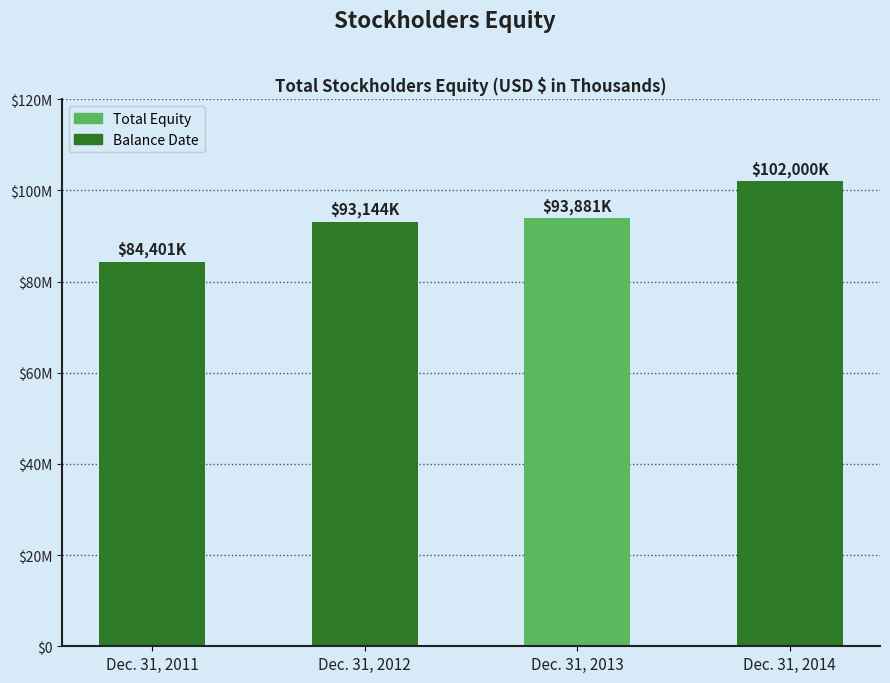

Does the chart contain any negative values?

No